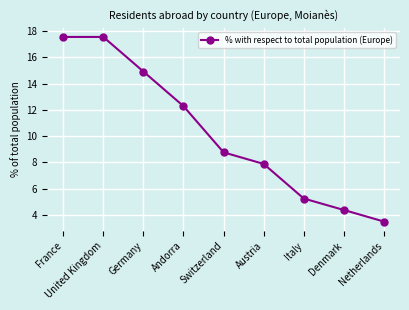

What position from the right is Netherlands?

1